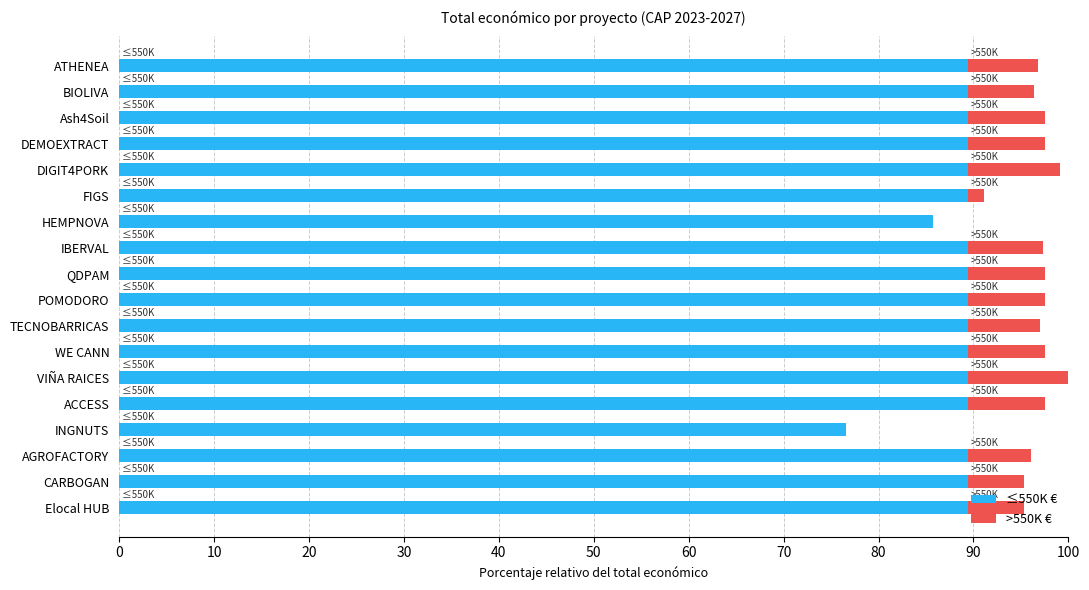

What is the total value across all series at DEMOEXTRACT?

97.6